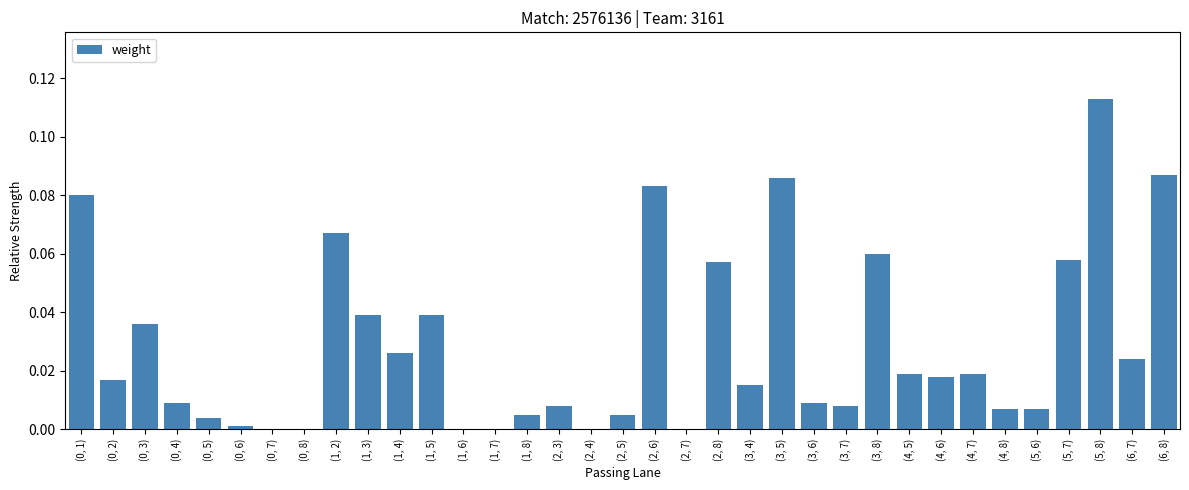

Which has a higher value, (3, 4) or (3, 5)?

(3, 5)